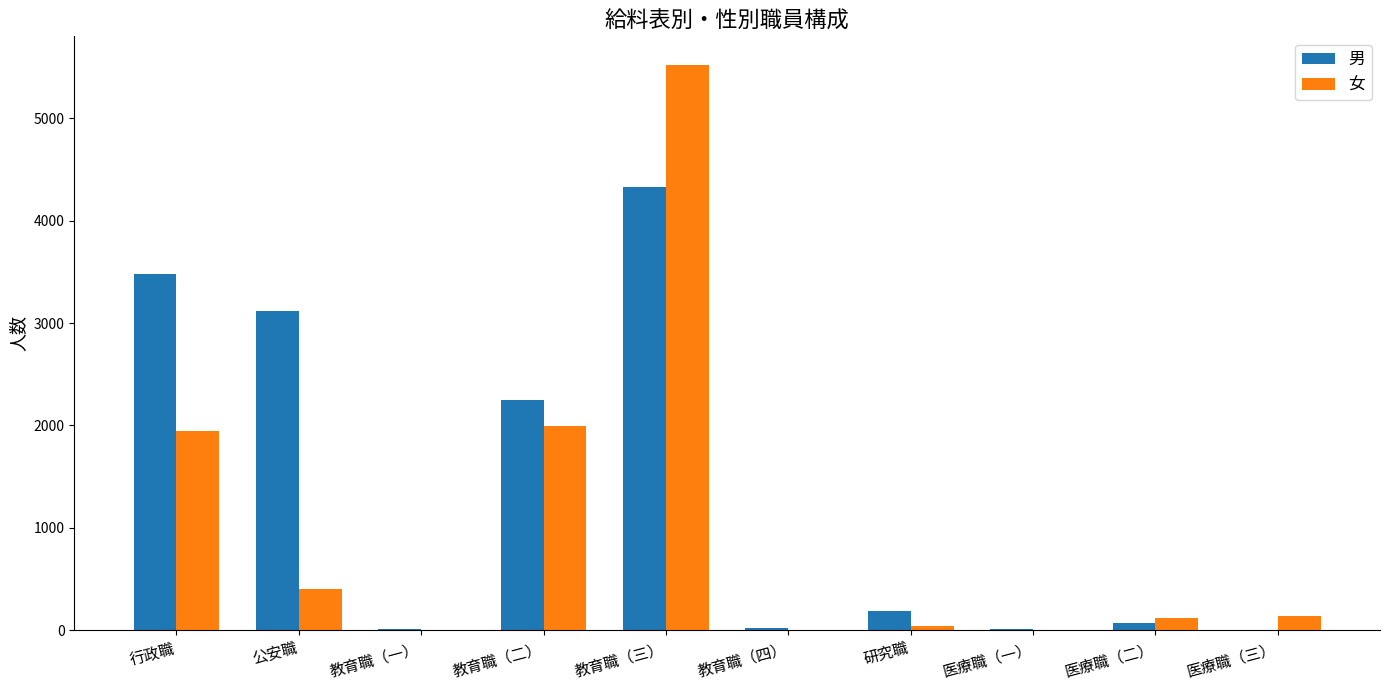

How many categories are shown in the chart?

10